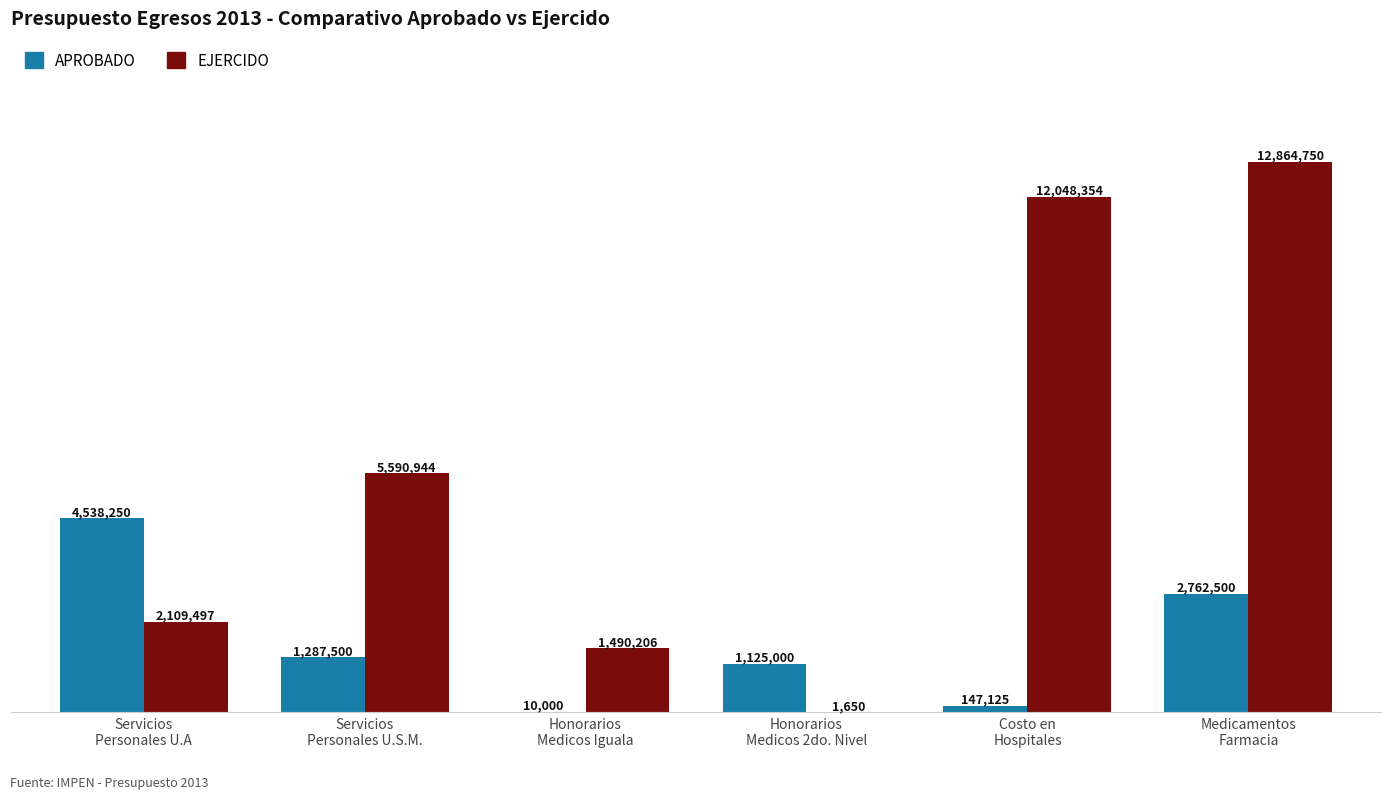

True or false: APROBADO has a value of 1287500.0 at Servicios
Personales U.S.M..

True